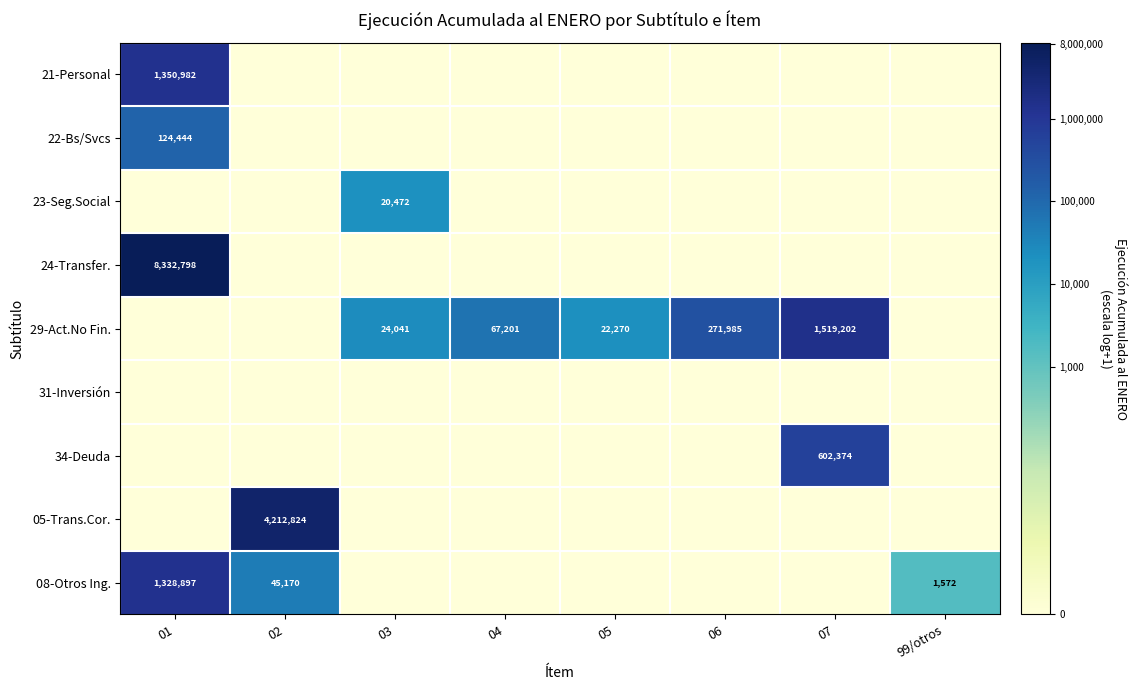

The value of 08-Otros Ing. at 01 is 1897438. True or false?

False